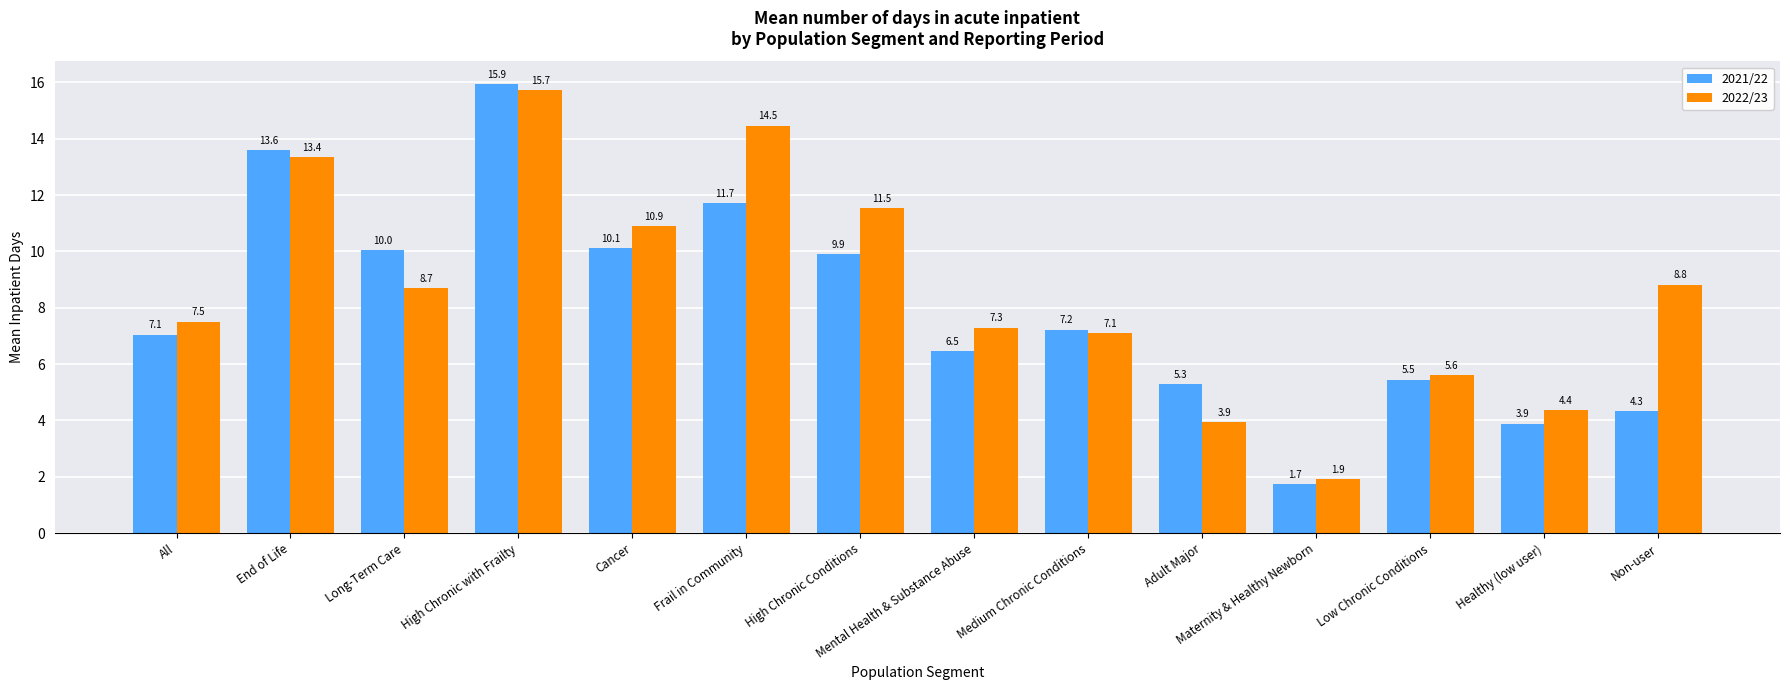

At which label does 2021/22 first exceed 7?

All